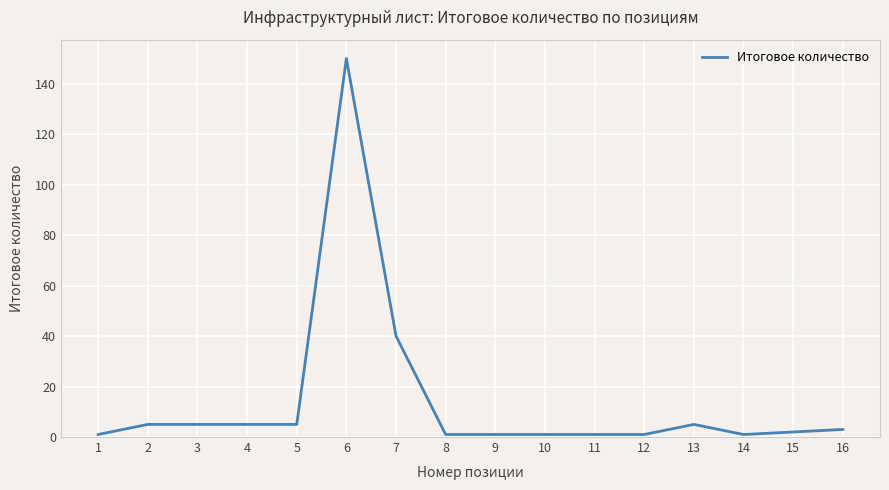

Which label corresponds to the largest value in the chart?

6